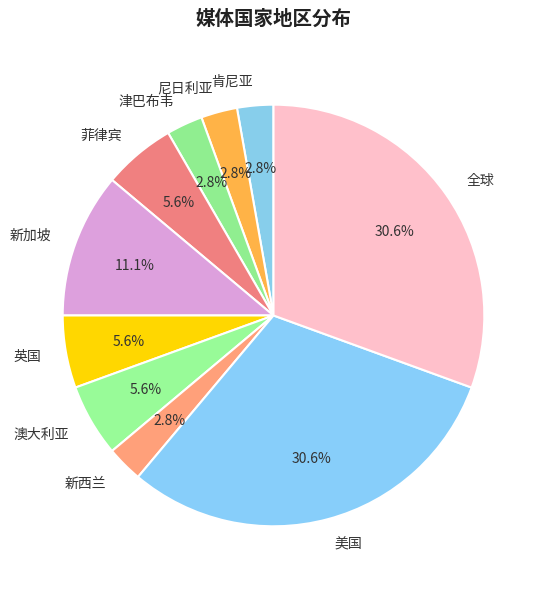

Approximately how many times larger is the value at 菲律宾 compared to 新西兰?

2.0